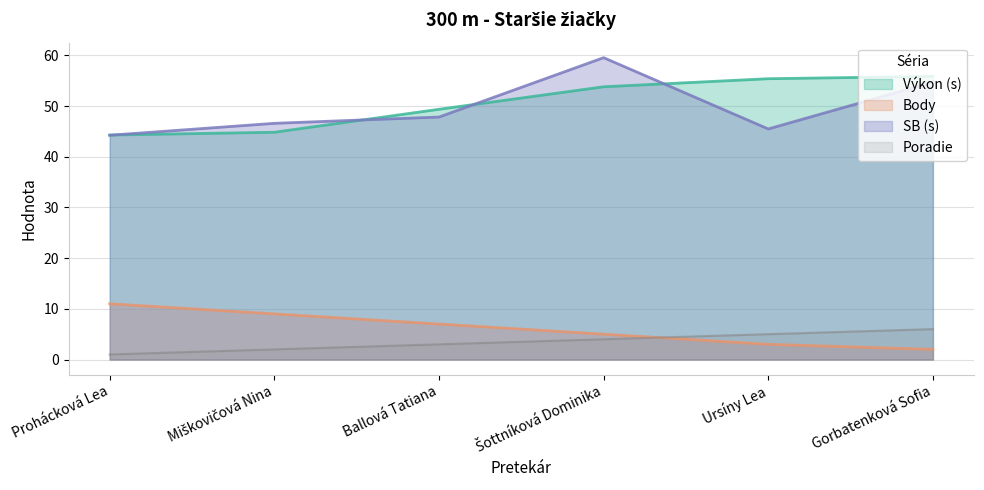

What is the value of the Body point at the 4th from the left?

5.0